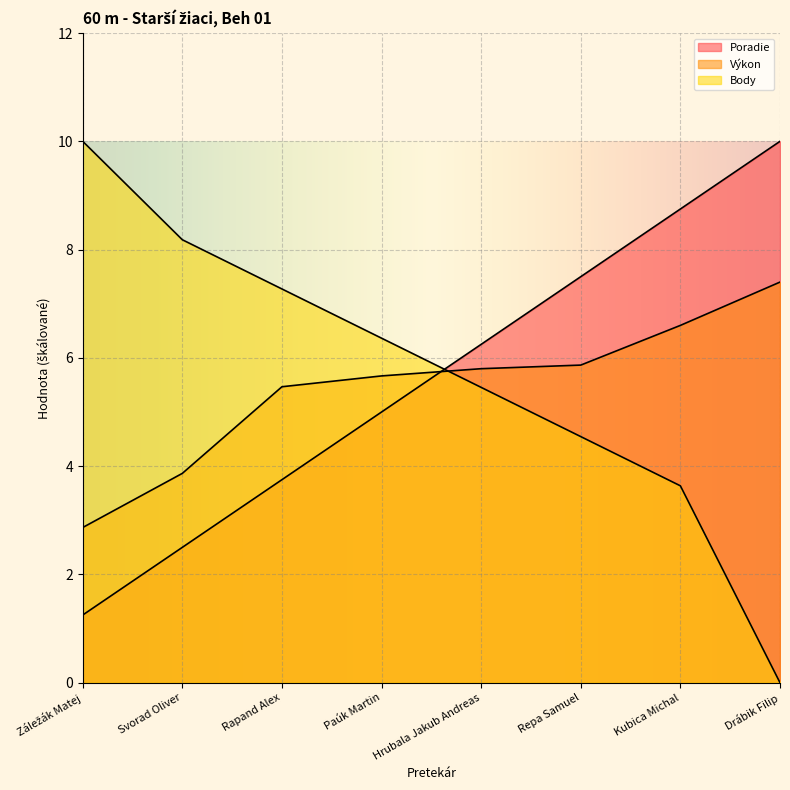

What is the difference between the maximum and second lowest values in the Body series?

6.4